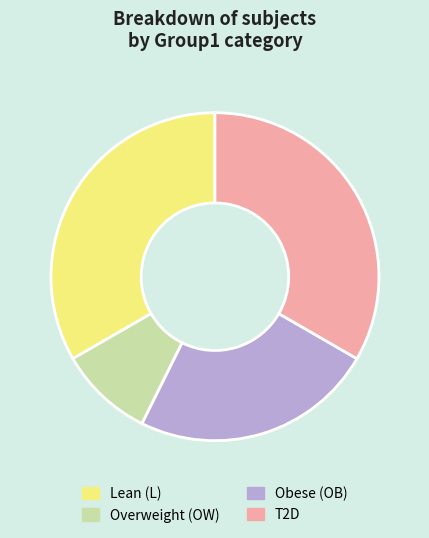

The Lean (L) slice represents 19% of the pie. True or false?

False